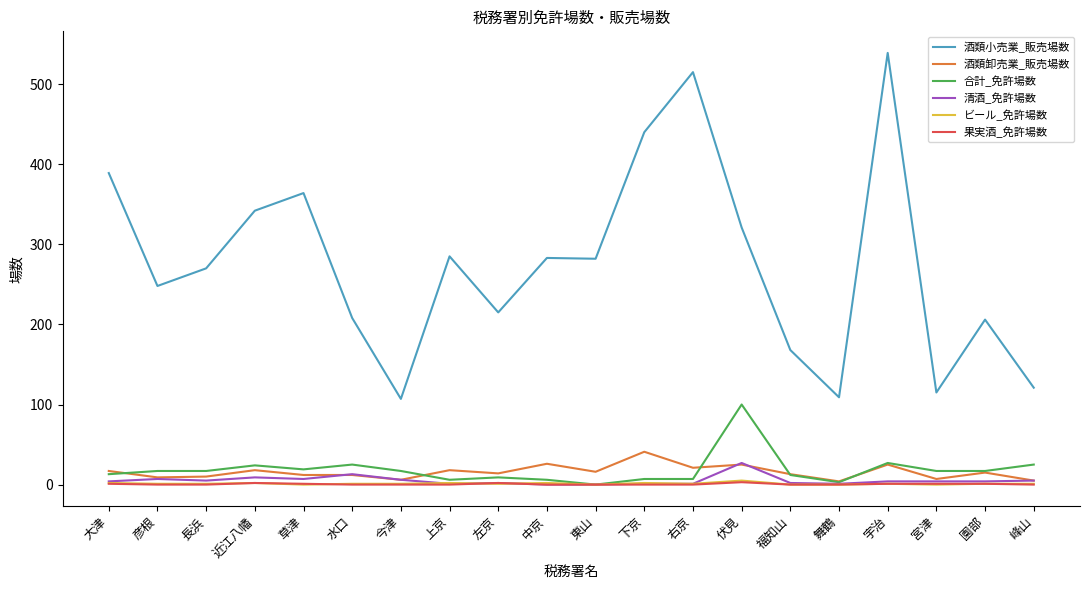

True or false: 酒類小売業_販売場数 and 清酒_免許場数 intersect in this chart.

False